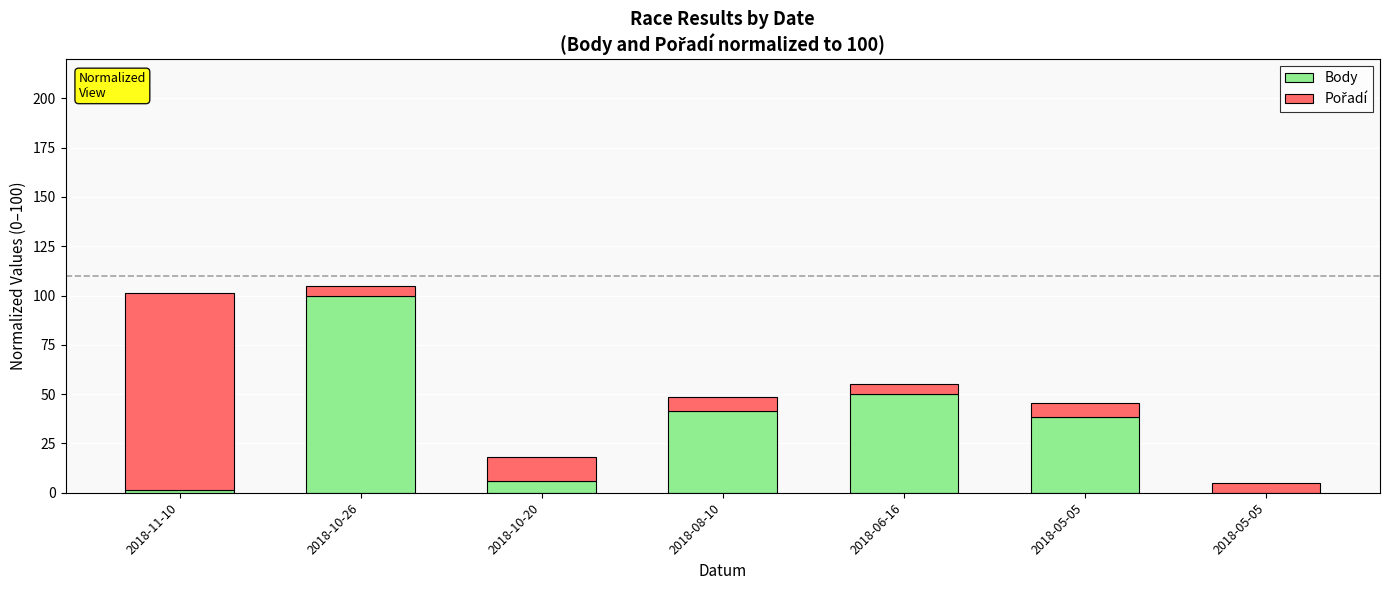

Count the number of data series in this chart.

2